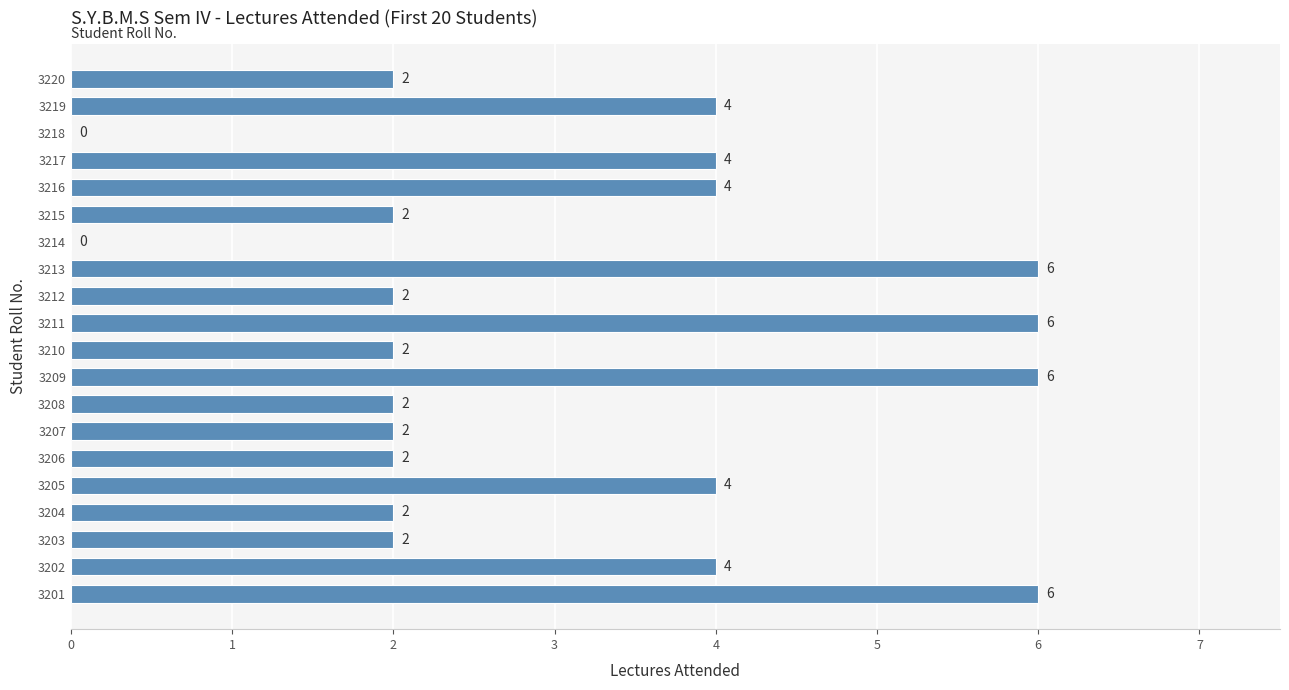

Reading top to bottom, what are all the values shown in this chart?

3220=2	3219=4	3218=0	3217=4	3216=4	3215=2	3214=0	3213=6	3212=2	3211=6	3210=2	3209=6	3208=2	3207=2	3206=2	3205=4	3204=2	3203=2	3202=4	3201=6